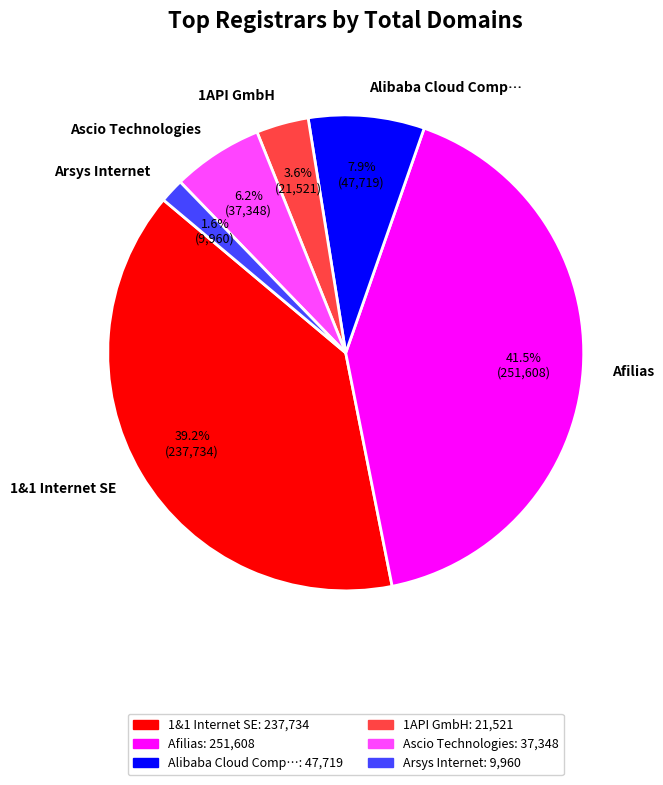

Rank the categories by value from highest to lowest.

Afilias, 1&1 Internet SE, Alibaba Cloud Comp…, Ascio Technologies, 1API GmbH, Arsys Internet